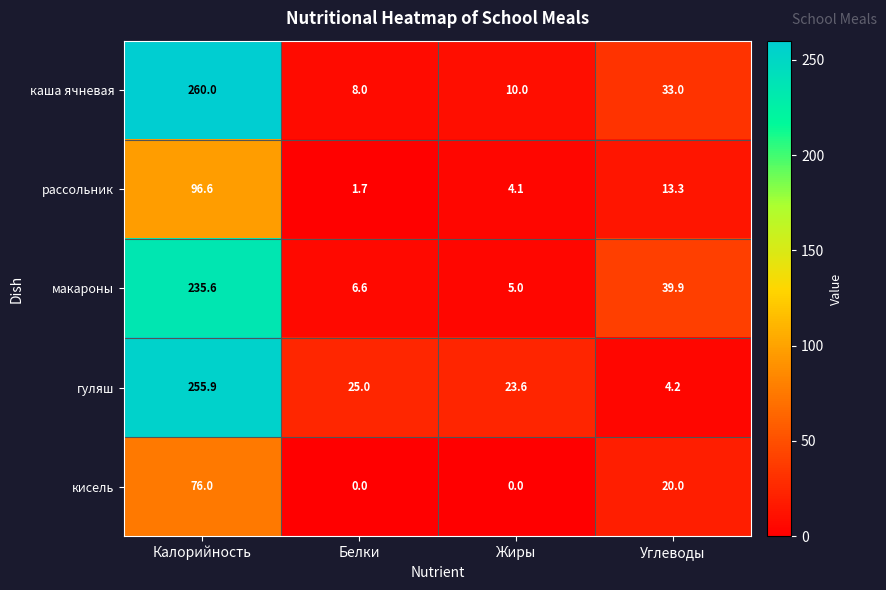

Reading left to right, transcribe all the data shown in this chart.

каша ячневая: 260.0	8.0	10.0	33.0
рассольник: 96.6	1.7	4.1	13.3
макароны: 235.6	6.6	5.0	39.9
гуляш: 255.9	25.0	23.6	4.2
кисель: 76.0	0.0	0.0	20.0